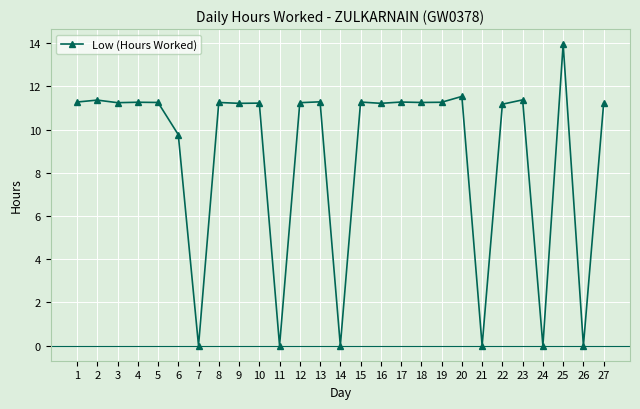

How many lines are shown in the chart?

1